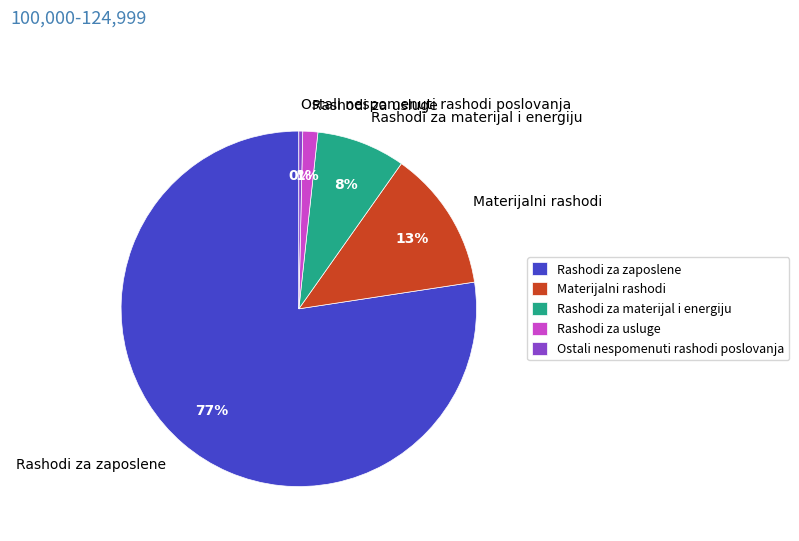

To the nearest percent, what percentage of the pie is Rashodi za materijal i energiju?

8%